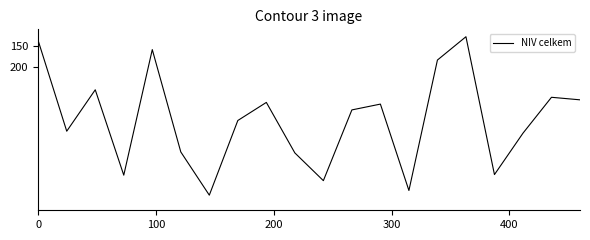

What is the smallest value displayed?

127.6